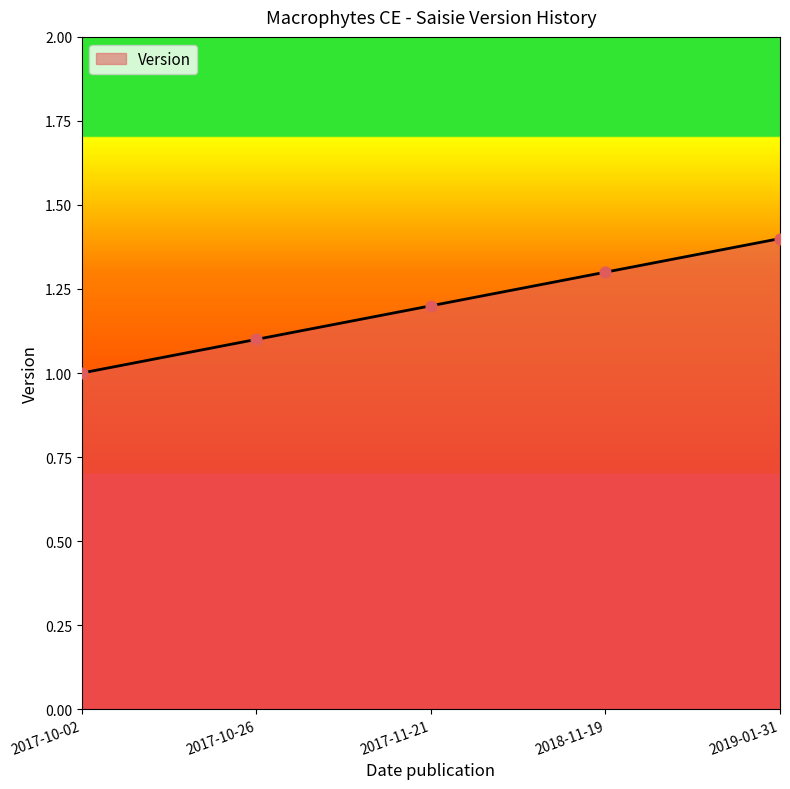

Approximately how many times larger is the value at 2017-10-02 compared to 2017-10-26?

0.9